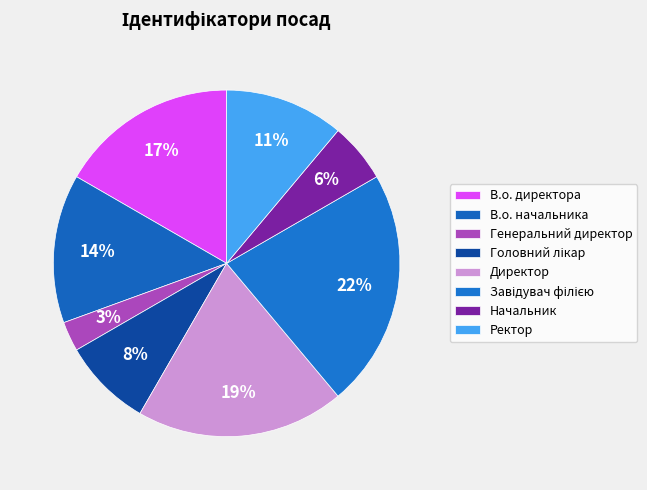

Rank the categories by value from lowest to highest.

Генеральний директор, Начальник, Головний лікар, Ректор, В.о. начальника, В.о. директора, Директор, Завідувач філією